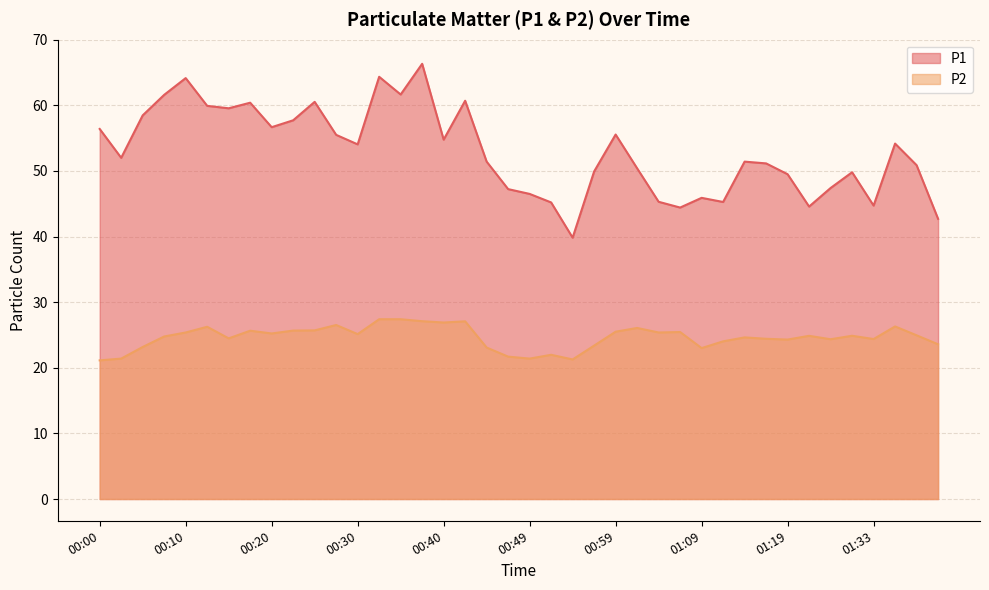

What is the difference between the second highest and minimum values in the P1 series?

24.5